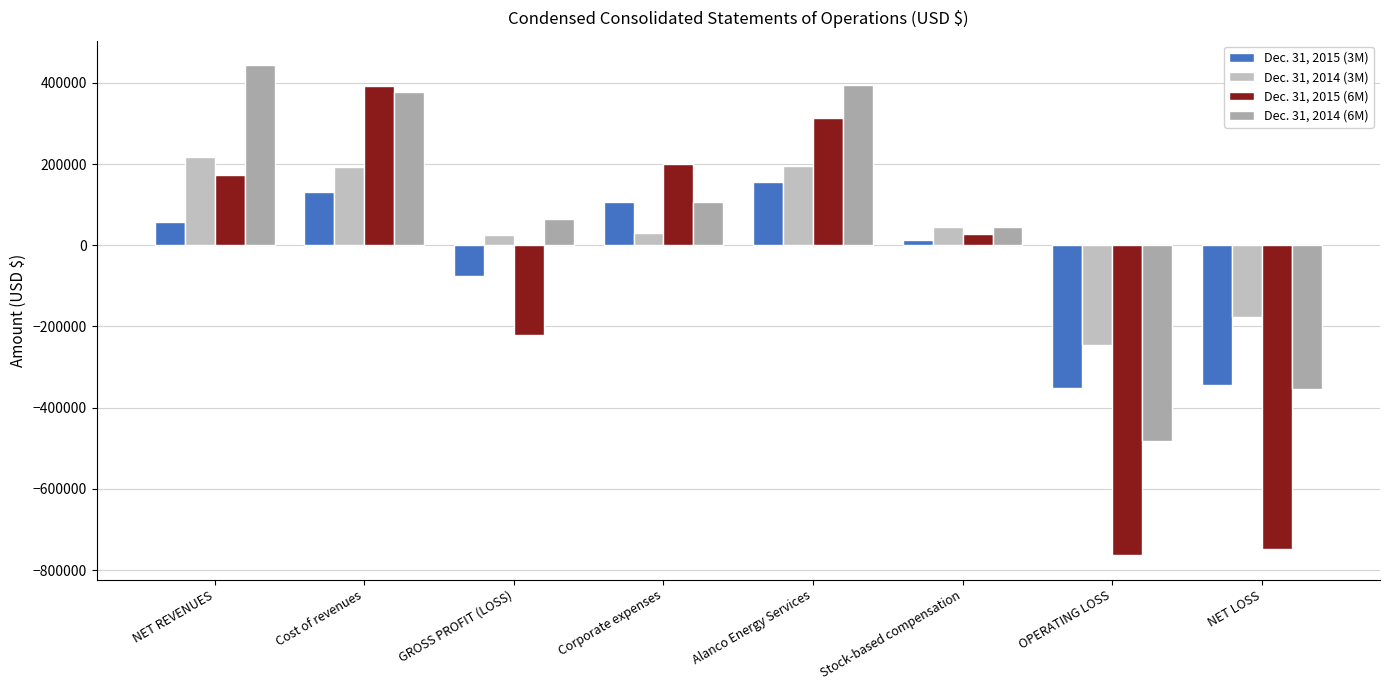

Which series changed the most between Corporate expenses and NET LOSS?

Dec. 31, 2015 (6M)